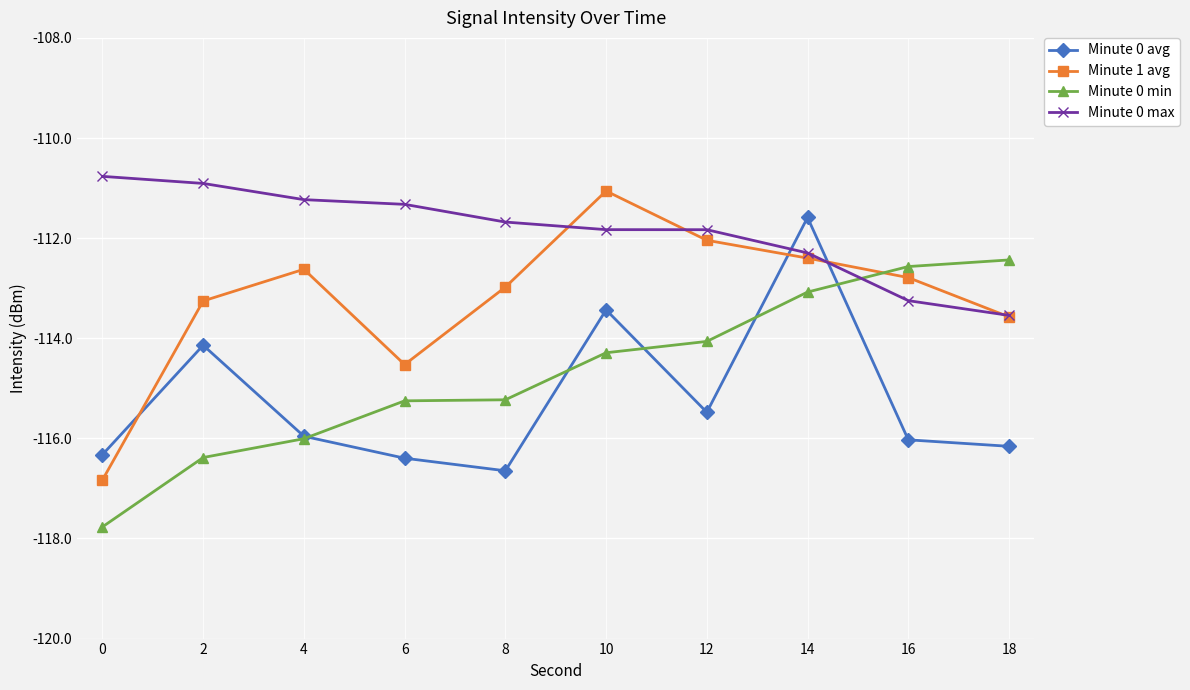

Is it true that Minute 0 min equals -73.2 at 16?

False